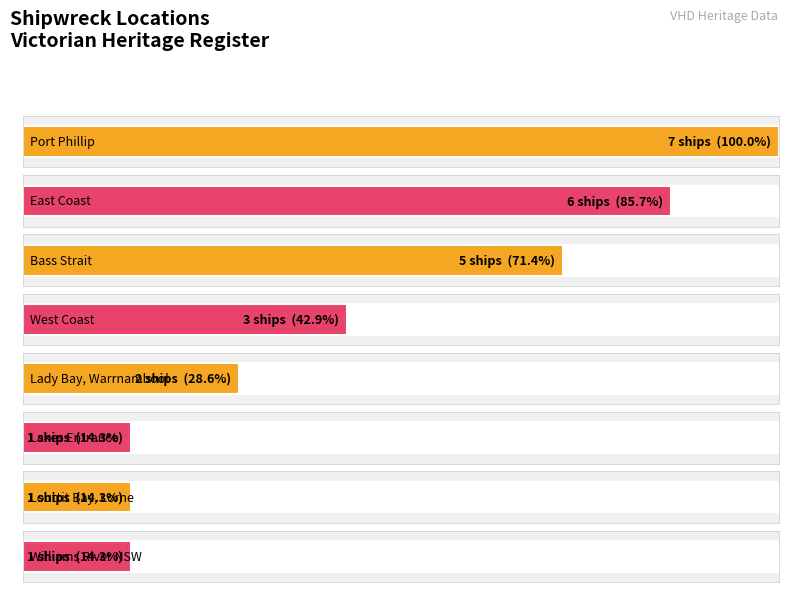

Is it true that the value at East Coast is 9?

False